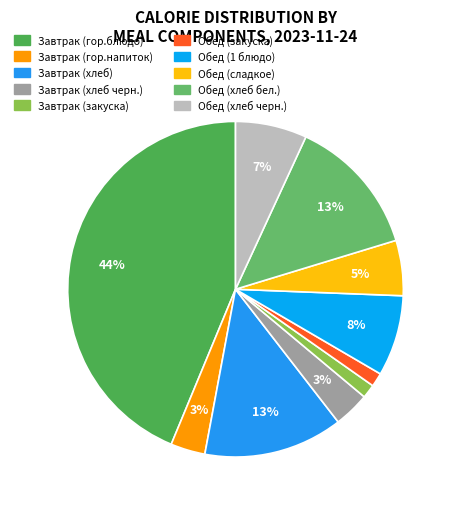

How many slices are in this pie chart?

10